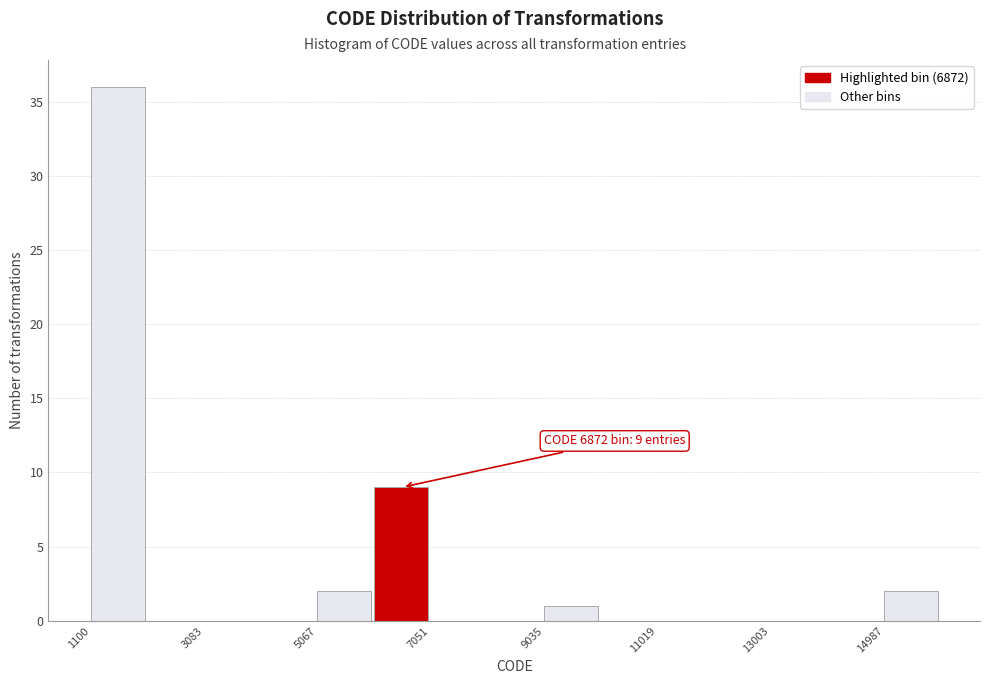

Which range on the x-axis has the tallest bar?

1200 to 2000